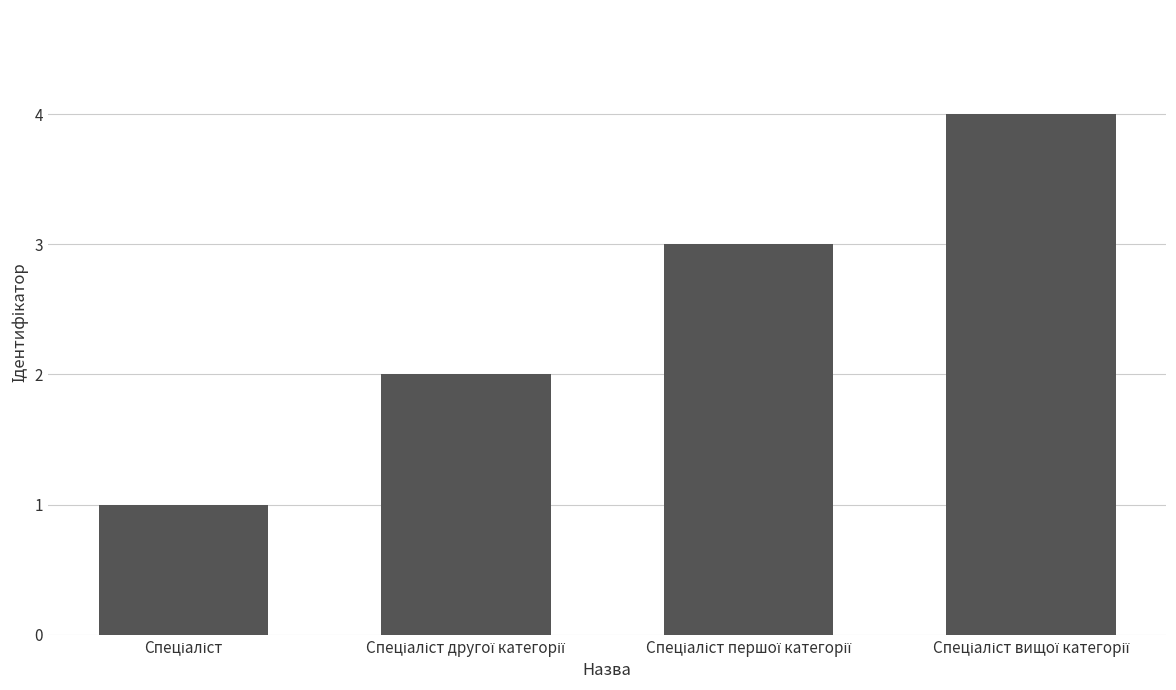

What is the sum of all values?

10